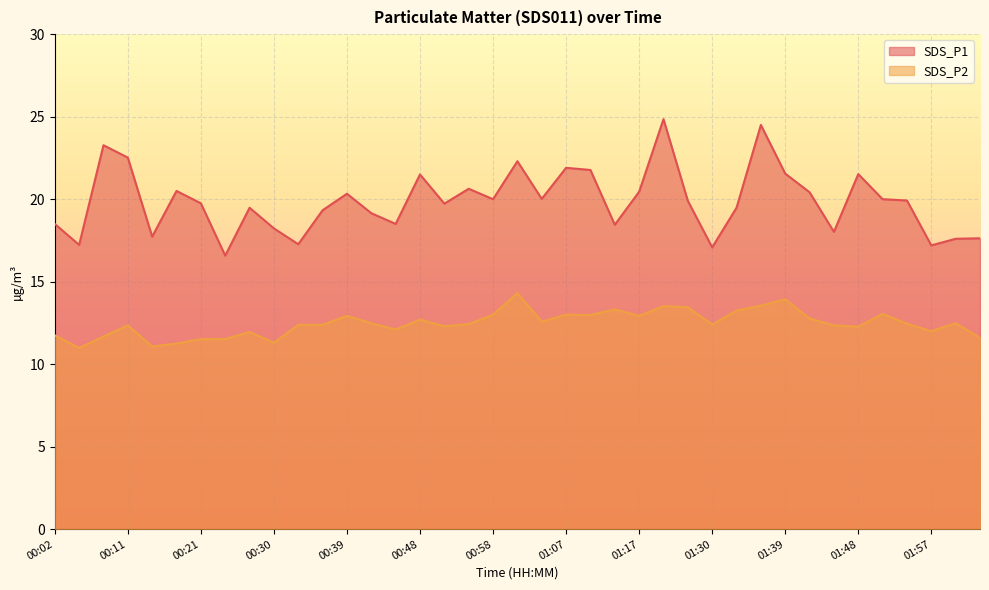

At which category is the sum across all series the highest?

01:20